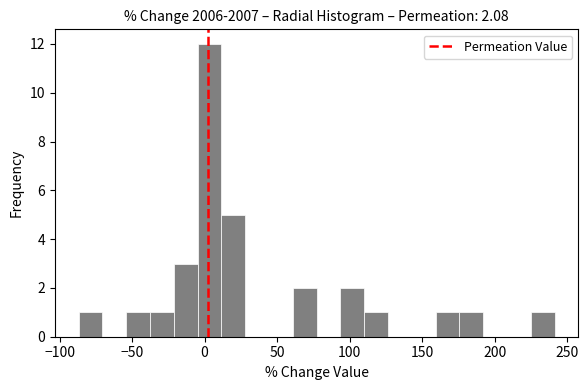

Read against the x-axis, roughly where is the centre of the tallest bar?

5